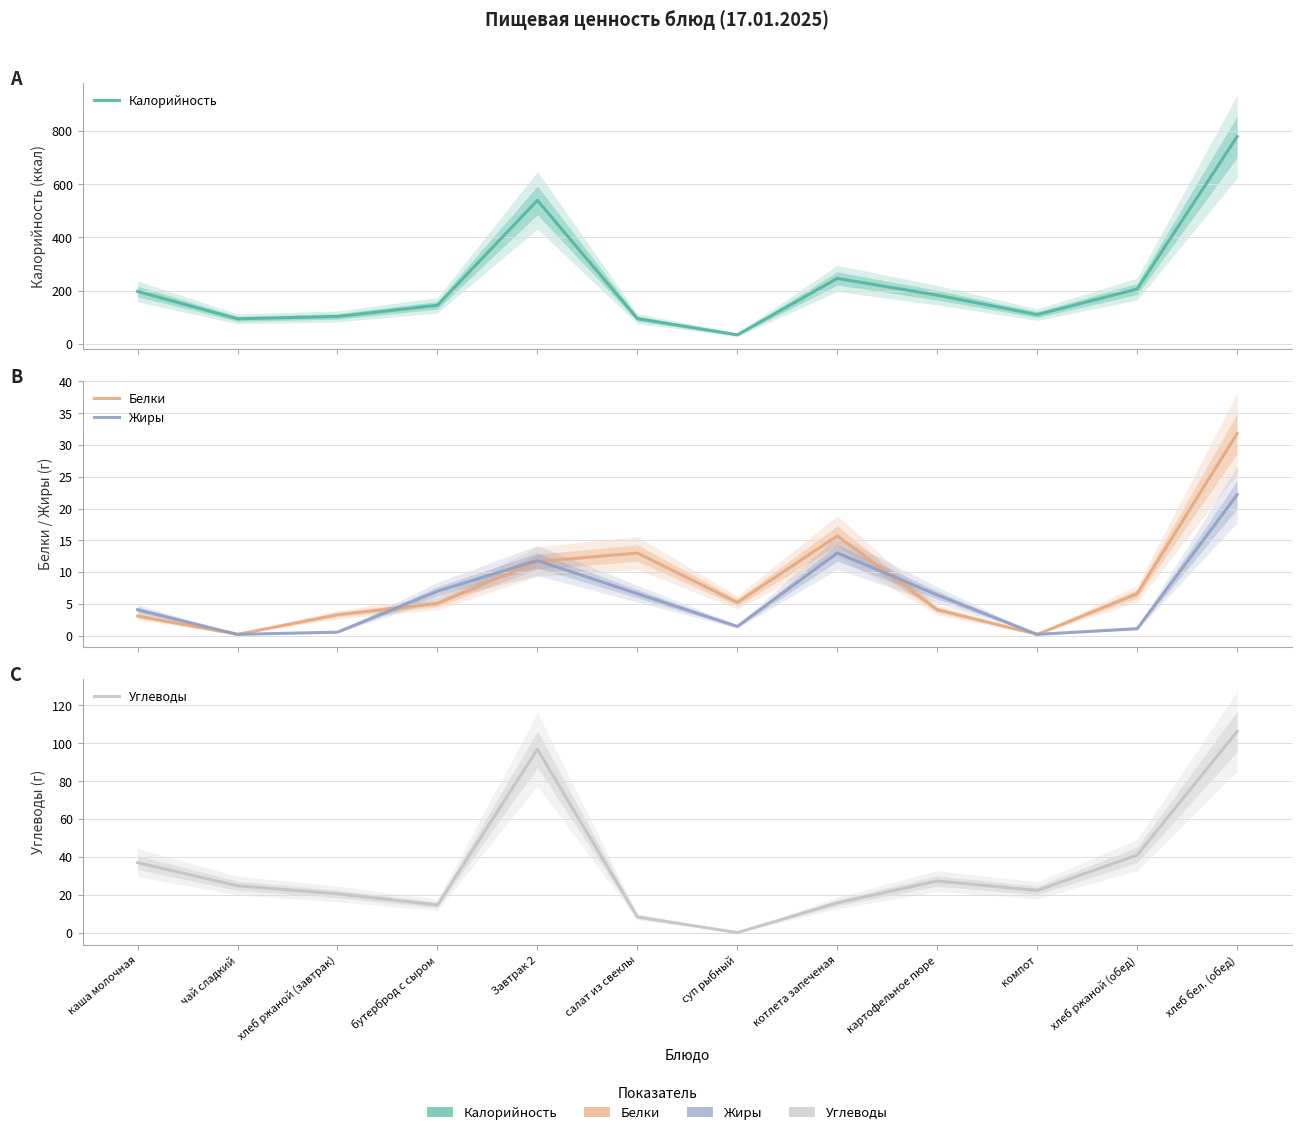

What is the difference between the second highest and minimum values in the Углеводы series?

96.9